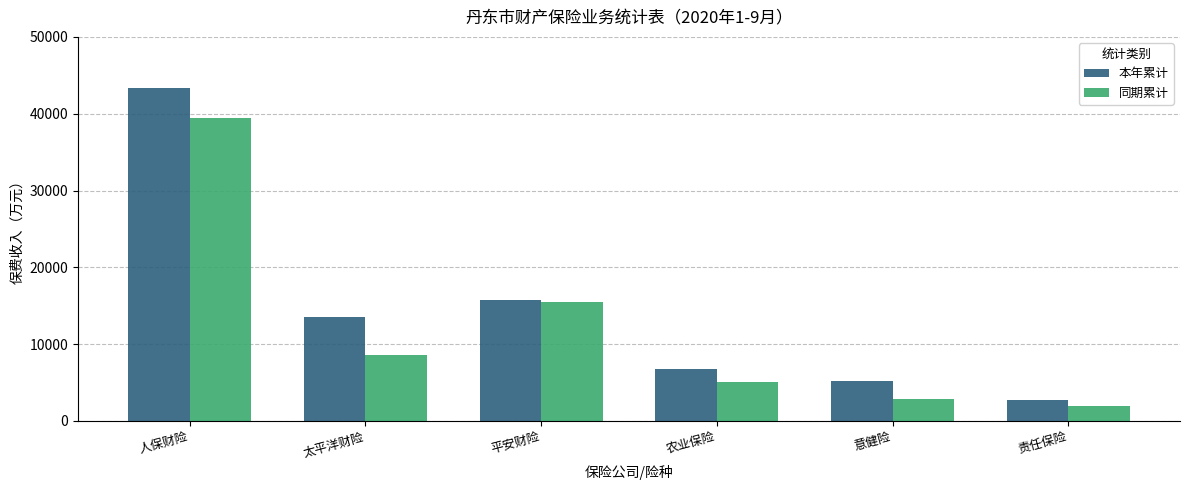

How many groups of bars are there?

6